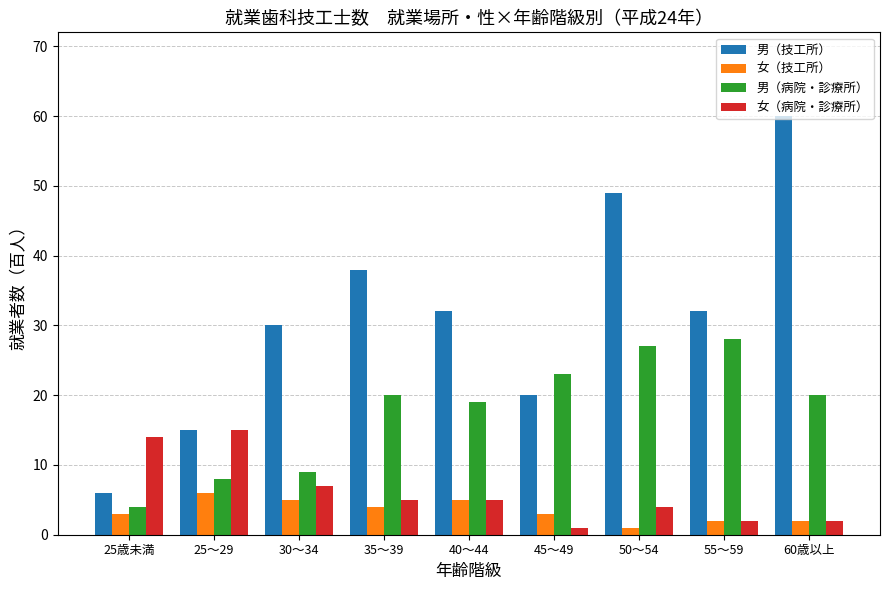

Which series has the largest total across all categories?

男（技工所）